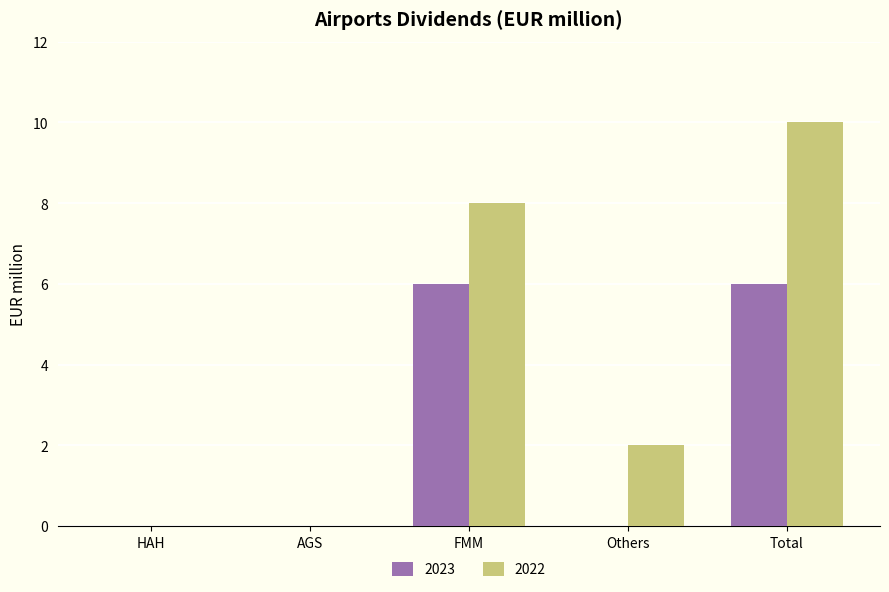

At which category is the sum across all series the highest?

Total